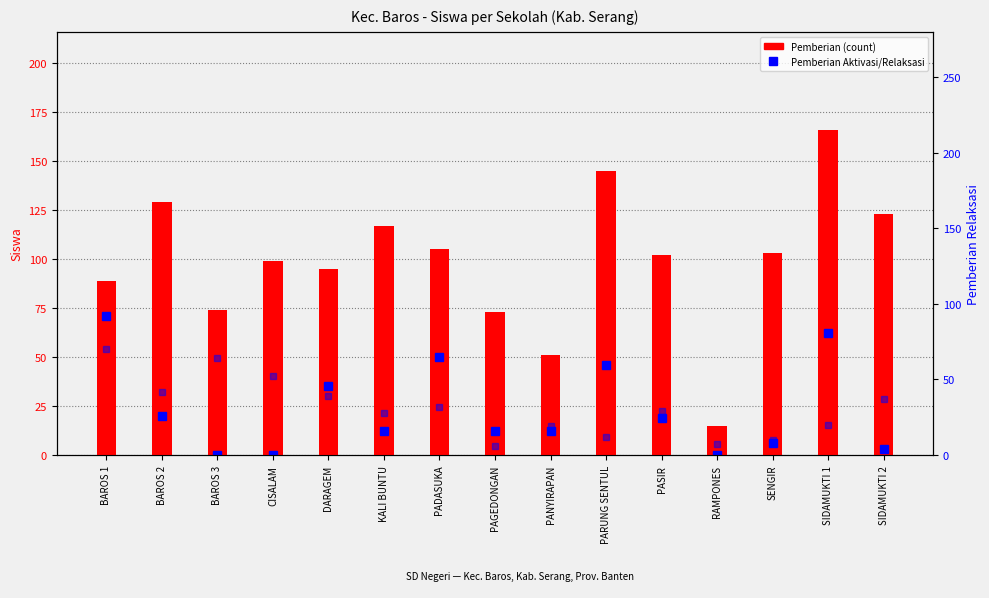

What is the sum of all values?

1486